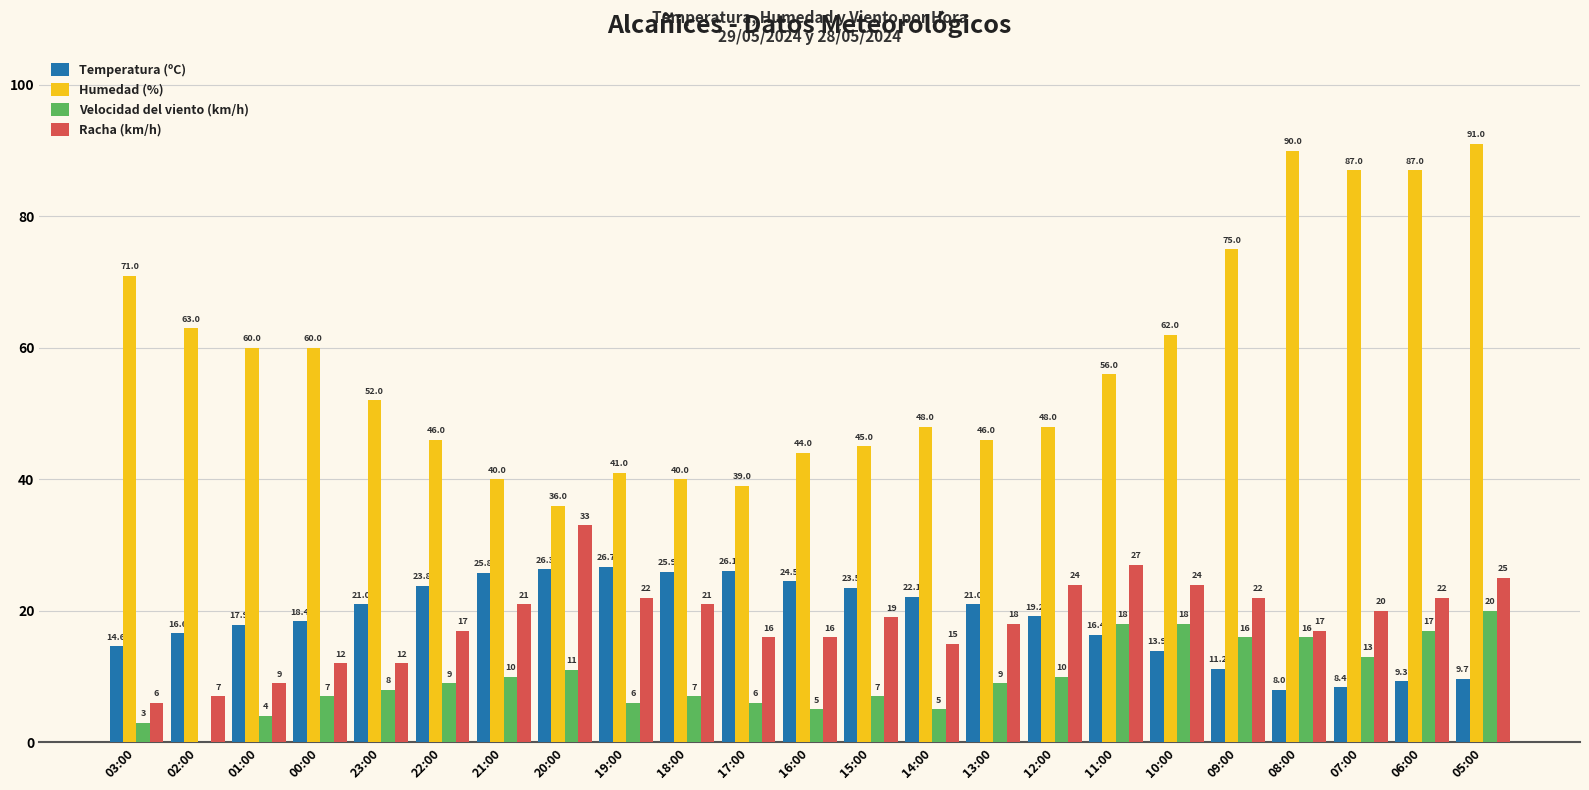

What is the sum of all Racha (km/h) values?

425.0